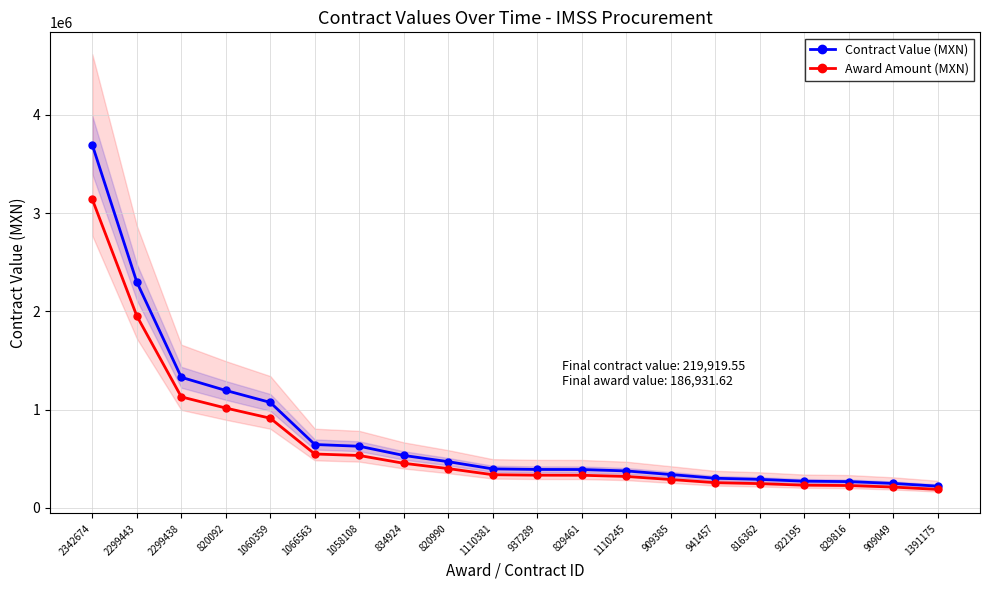

Reading left to right, what are all the values shown in this chart?

Contract Value (MXN): 2342674=3693842.5	2299443=2297822.0	2299438=1328250.0	820092=1194312.5	1060359=1072366.6	1066563=643961.2	1058108=626150.0	834924=532548.7	820990=469183.5	1110381=395756.0	937289=389976.0	829461=389296.0	1110245=375034.7	909385=338321.0	941457=300480.0	816362=289094.2	922195=270370.1	829816=266332.9	909049=247814.7	1391175=219919.5
Award Amount (MXN): 2342674=3139766.1	2299443=1953148.7	2299438=1129012.5	820092=1015165.6	1060359=911511.6	1066563=547367.1	1058108=532227.5	834924=452666.4	820990=398806.0	1110381=336392.6	937289=331479.6	829461=330901.6	1110245=318779.5	909385=287572.8	941457=255408.0	816362=245730.1	922195=229814.6	829816=226382.9	909049=210642.5	1391175=186931.6